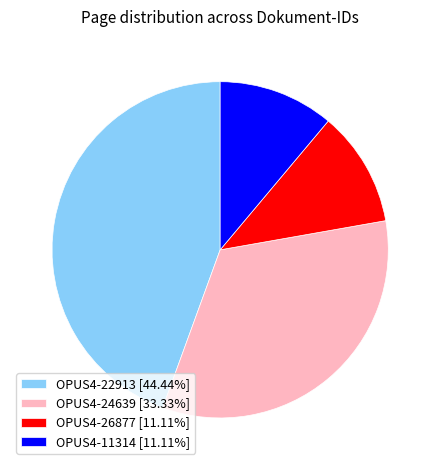

Does OPUS4-22913 [44.44%] represent more than half of the total?

No